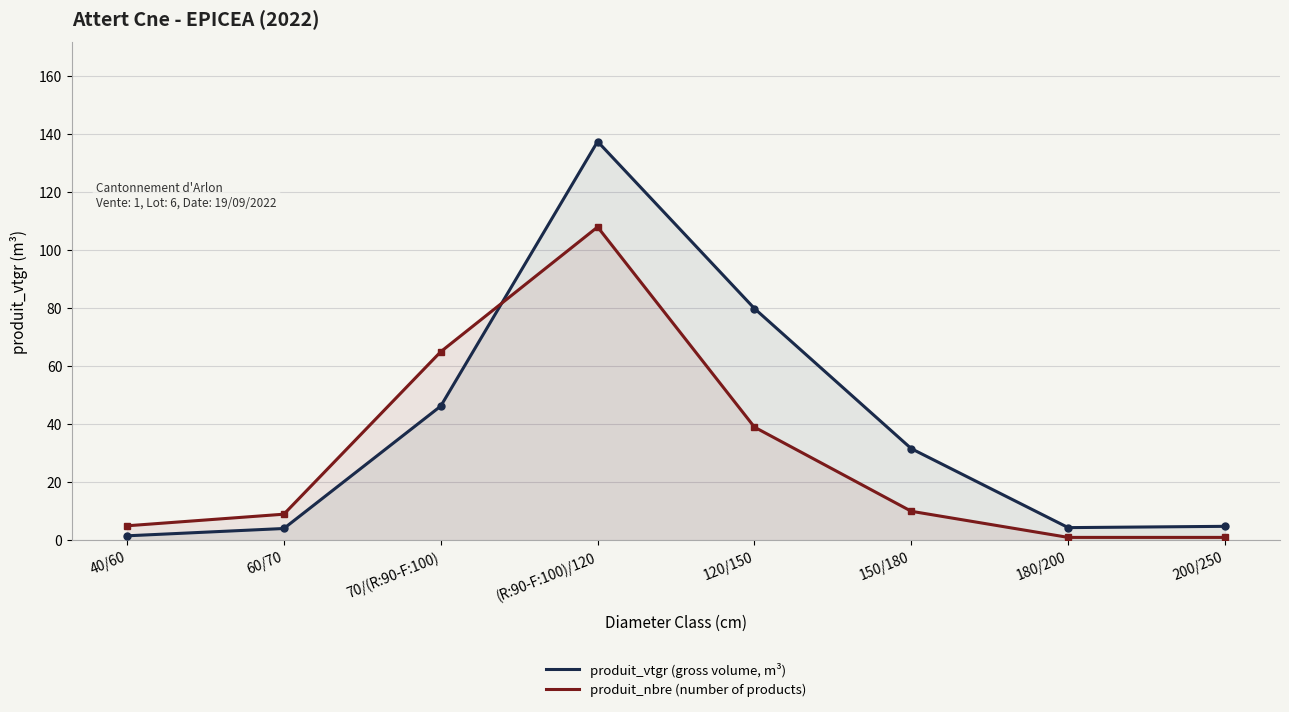

True or false: produit_vtgr (gross volume, m³) has a value of 31.6 at 150/180.

True